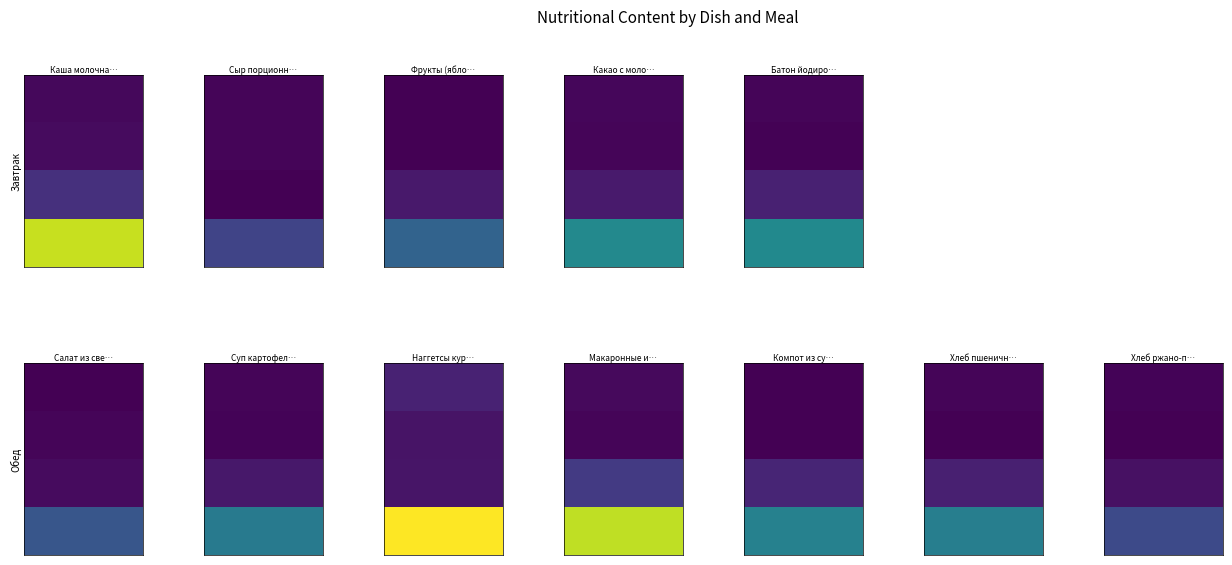

Between 1 and 3, which series saw the biggest shift?

Наггетсы куриные